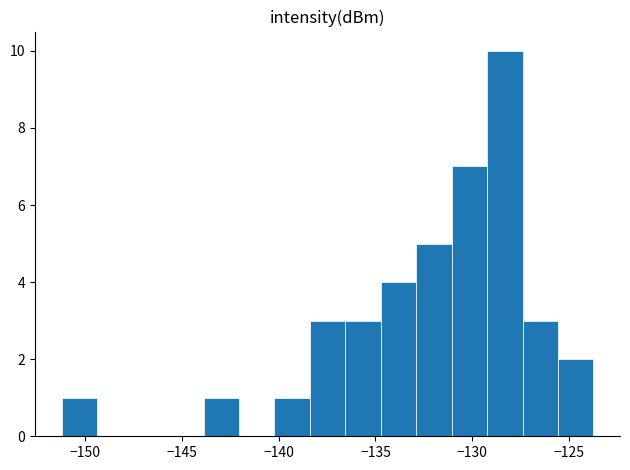

Around what value on the x-axis is the tallest bar? Give the approximate position of its centre, as read against the axis.

-128.5